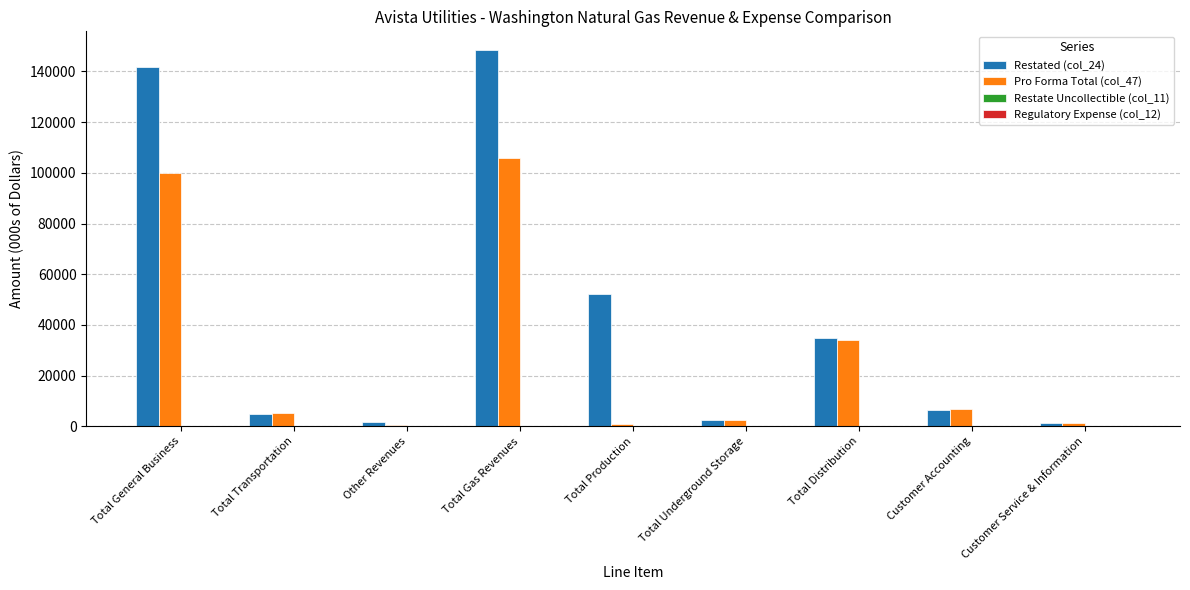

The Pro Forma Total (col_47) series shows 134983 at Total General Business. True or false?

False